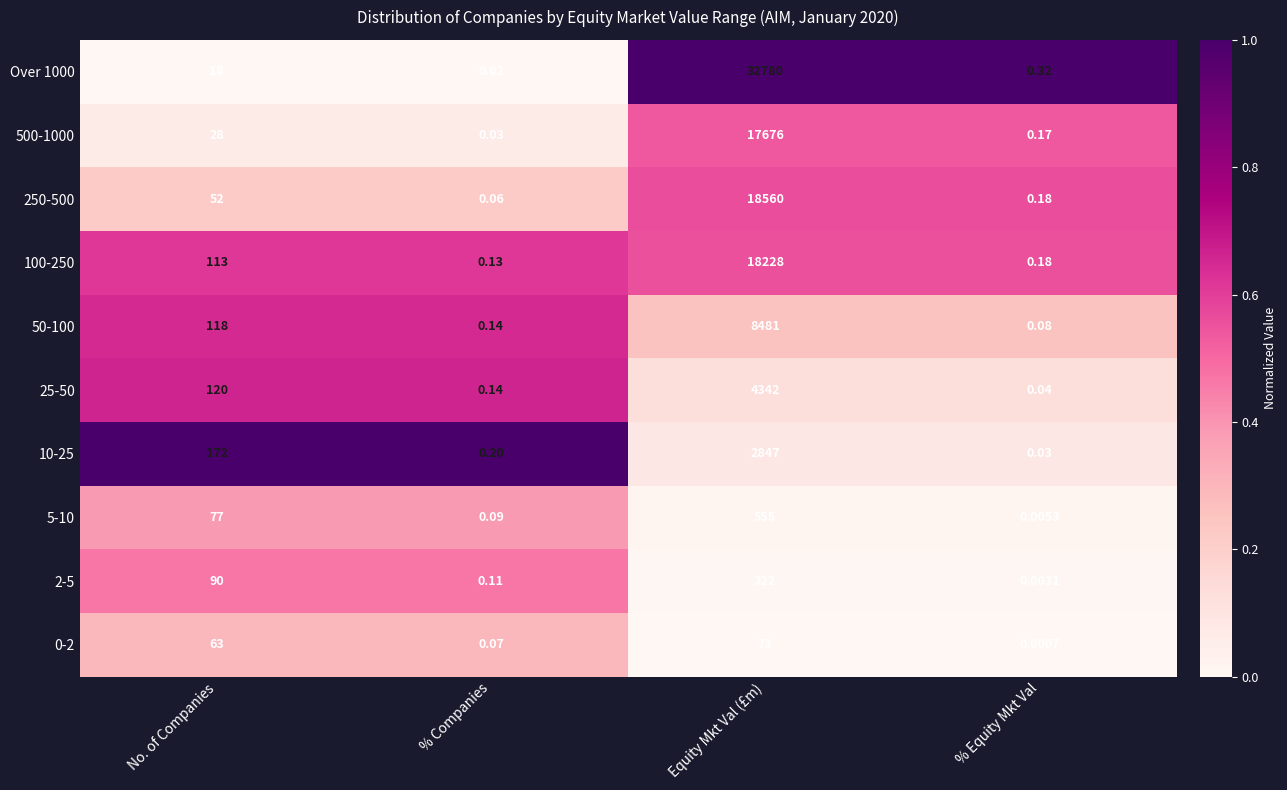

Is the value of 100-250 at Equity Mkt Val (£m) greater than the value of 50-100 at % Companies?

Yes